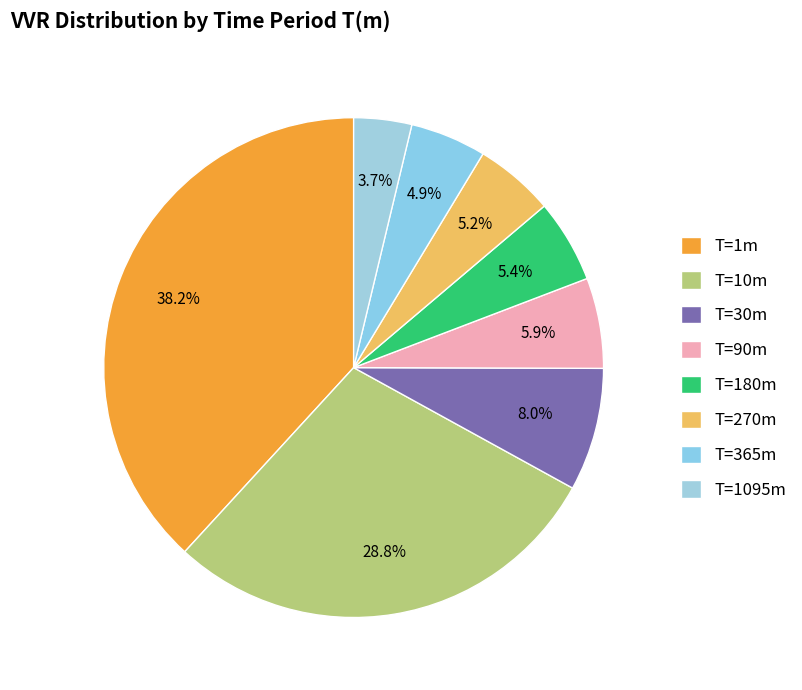

How many segments does this pie chart have?

8